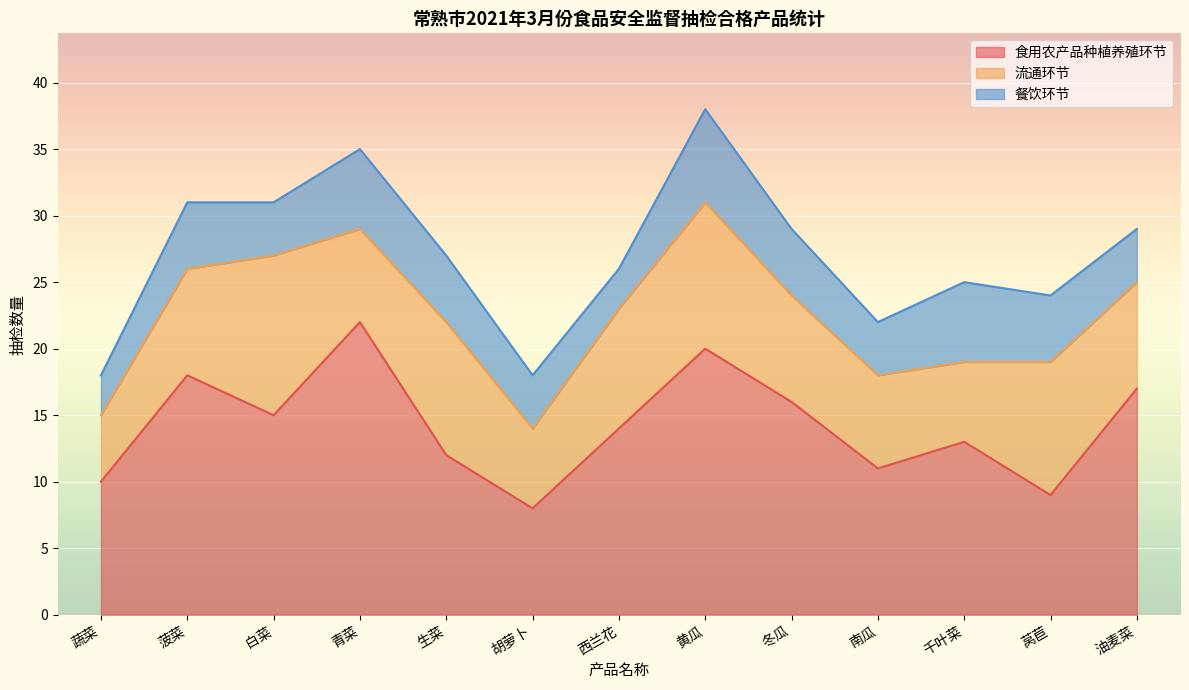

Where is the first local minimum for 流通环节?

青菜